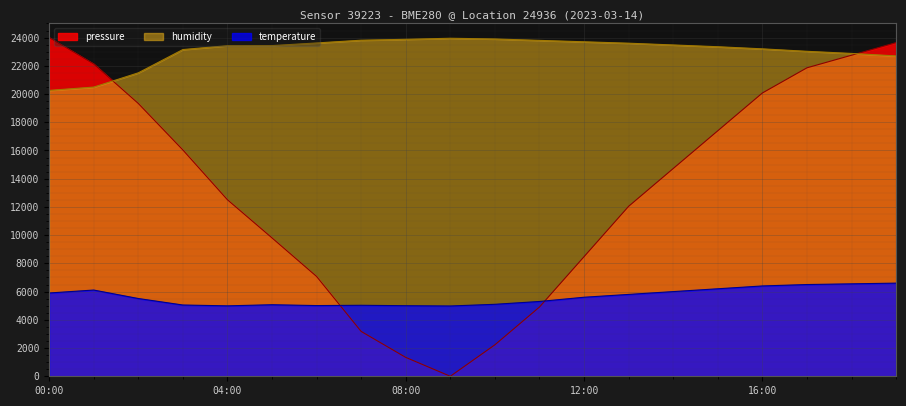

What is the sum of all humidity values?

461132.5